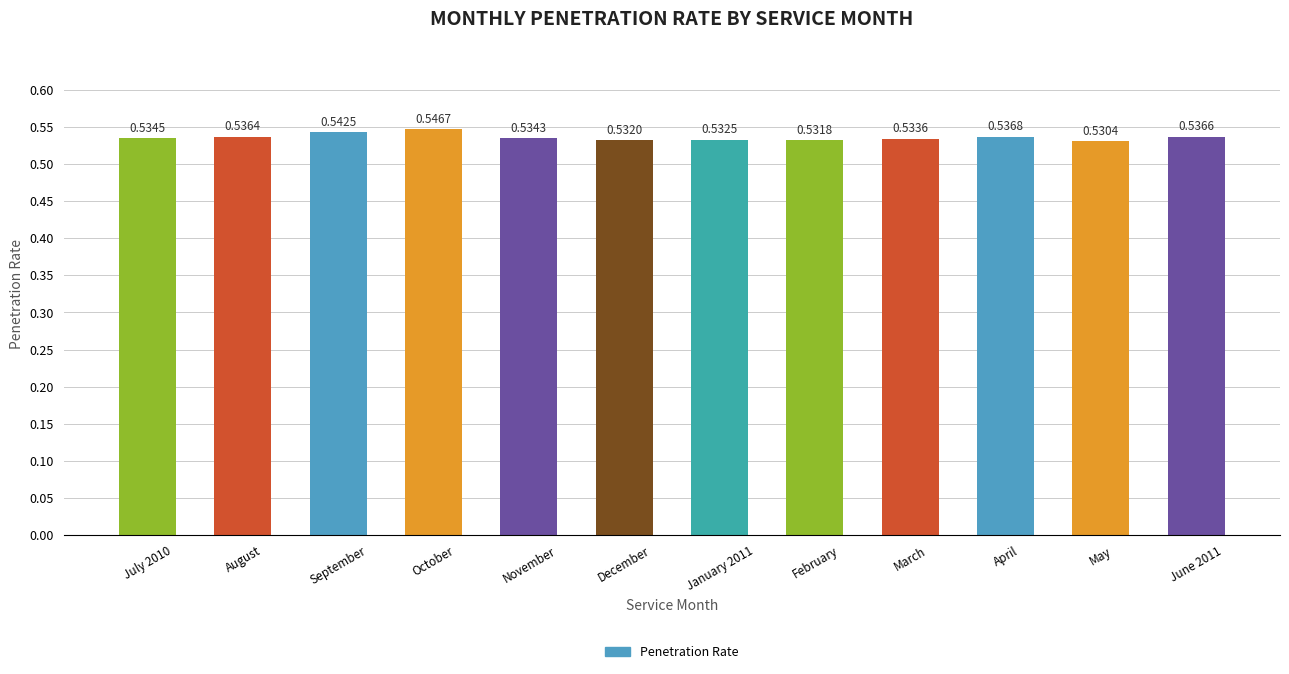

Does the chart contain any negative values?

No